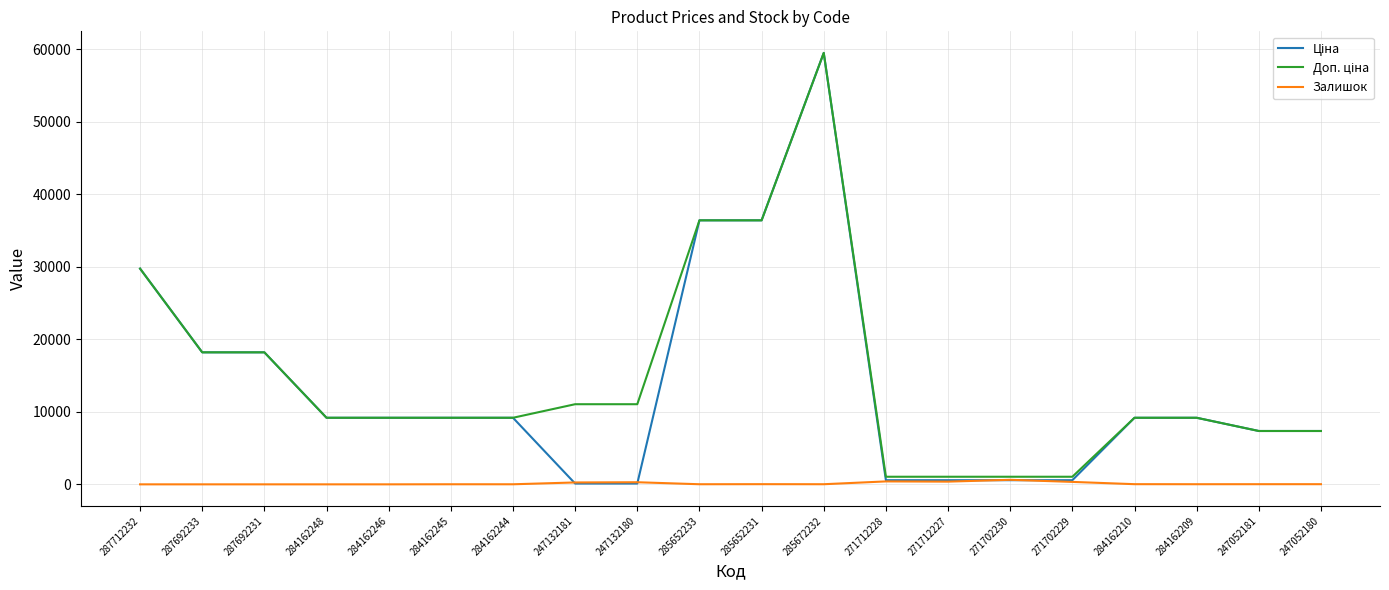

Which label corresponds to the largest value in the chart?

285672232